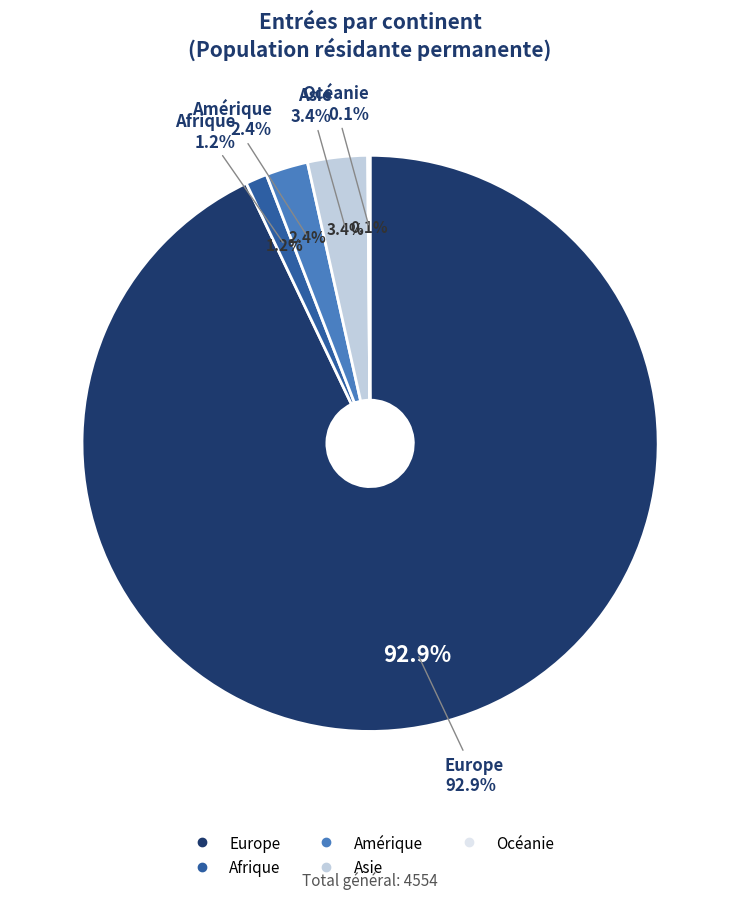

What percentage is NOT represented by Europe?

7.1%